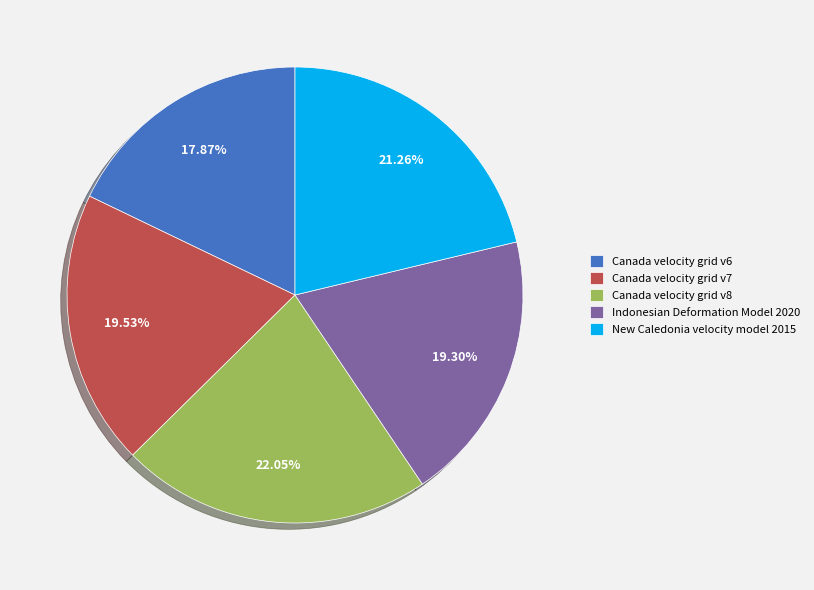

To the nearest percent, what percentage of the pie is Canada velocity grid v7?

20%